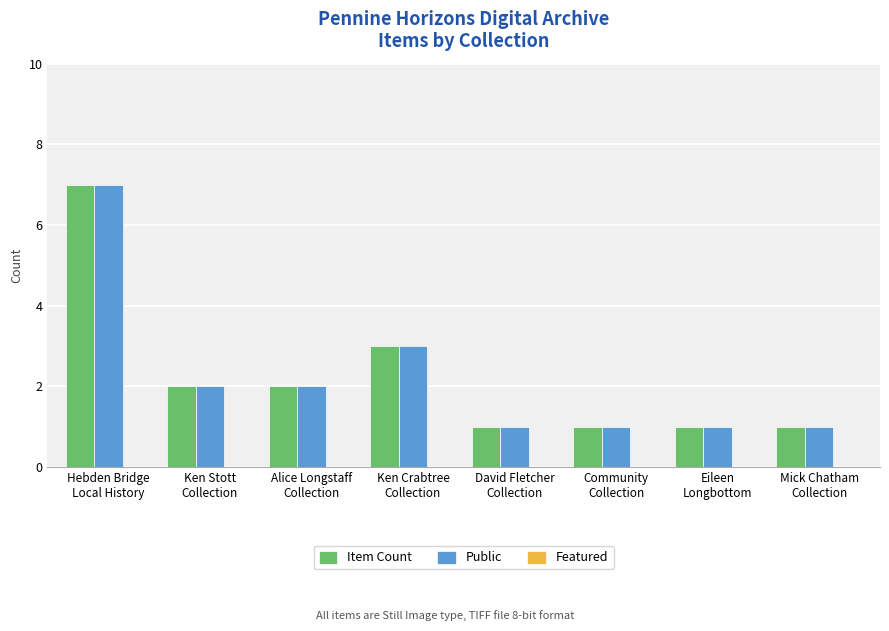

What is the label of the 7th bar from the left?

Eileen
Longbottom